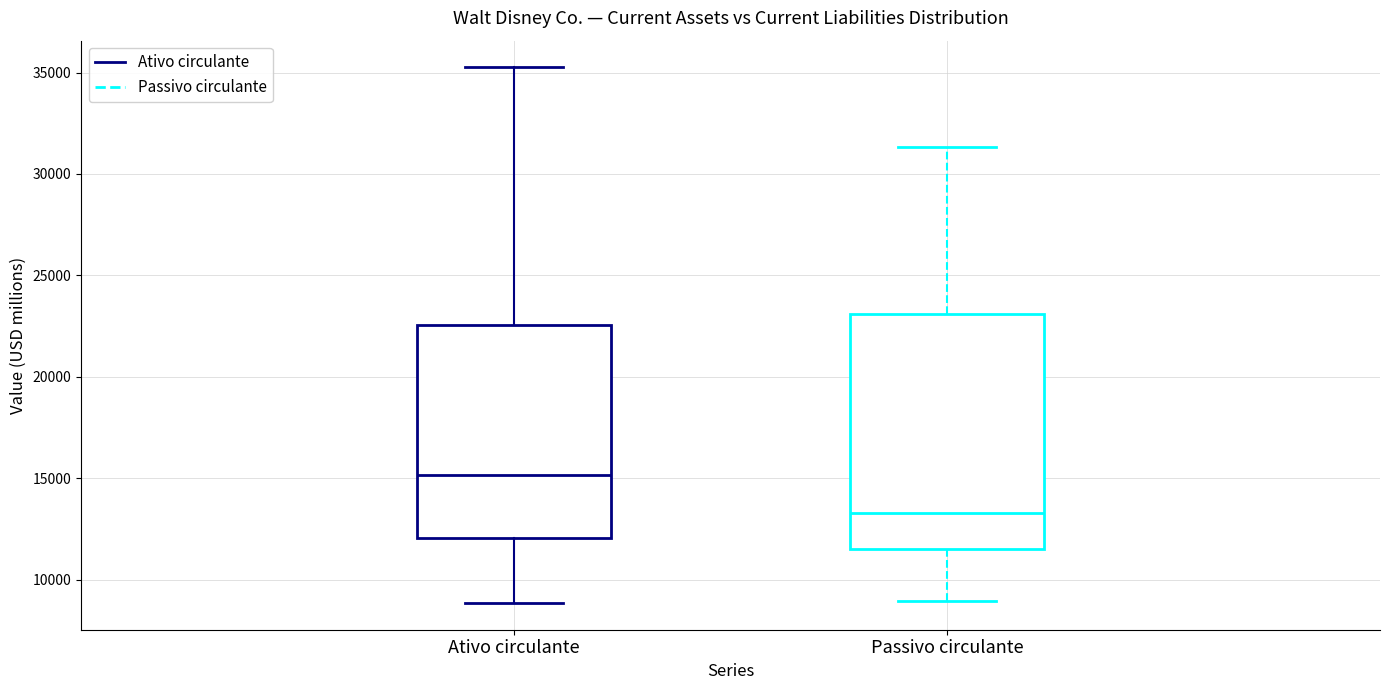

Which box's median line is the highest?

Ativo circulante